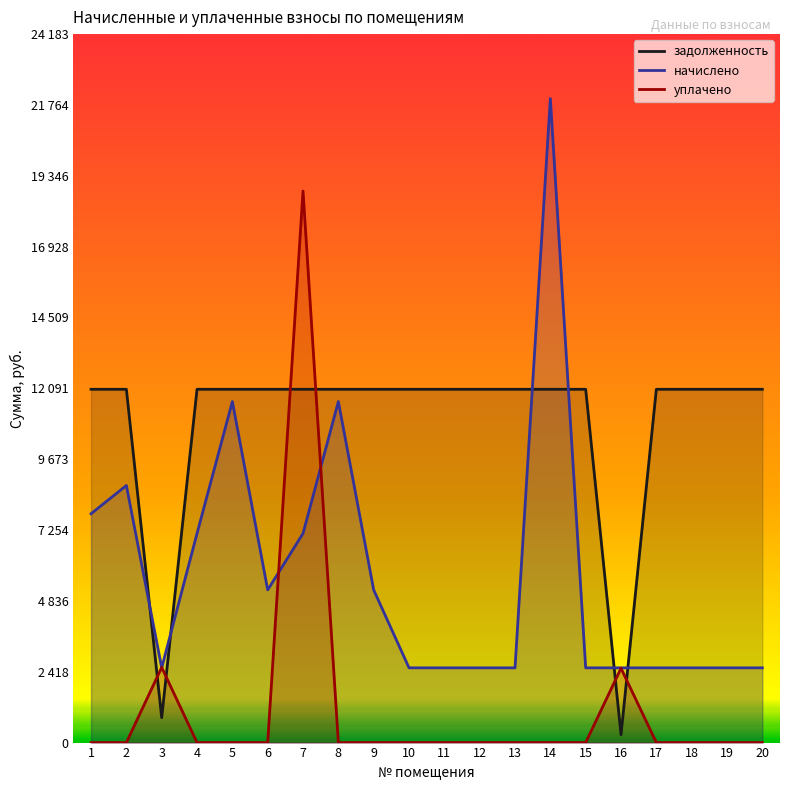

Does the chart have visible grid lines?

No